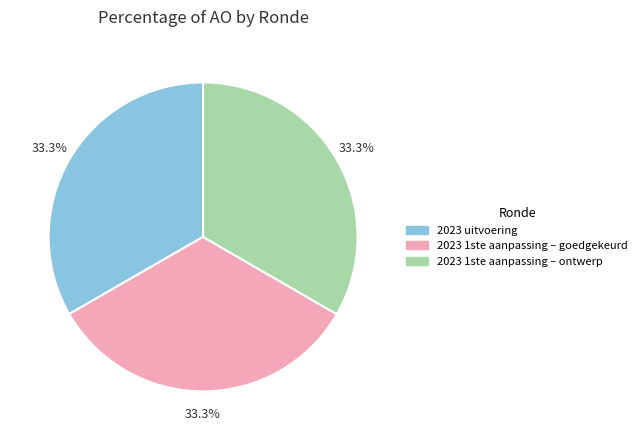

How many segments does this pie chart have?

3